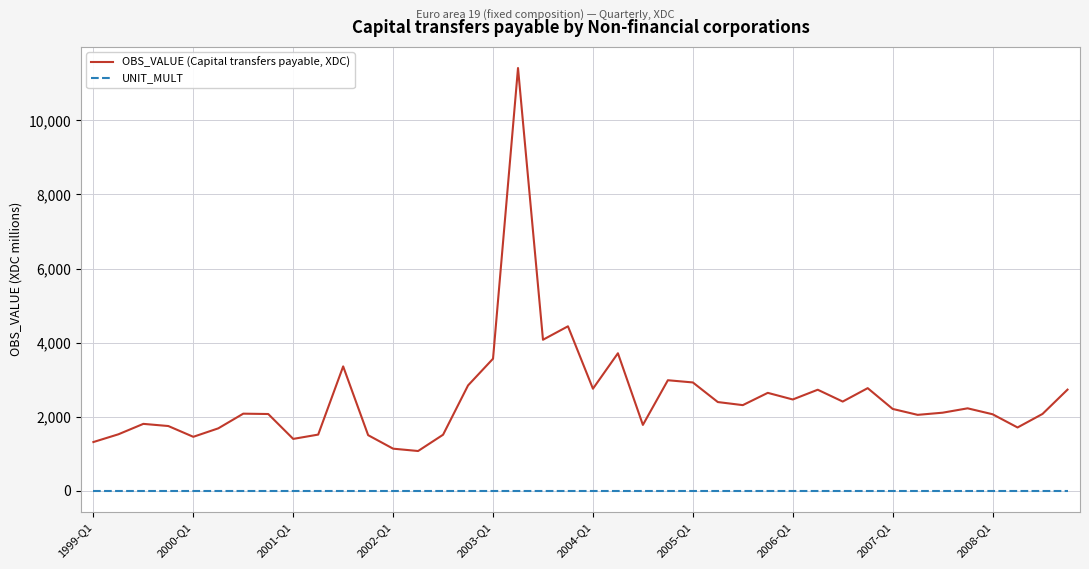

List the series in order of their overall mean, lowest first.

UNIT_MULT, OBS_VALUE (Capital transfers payable, XDC)